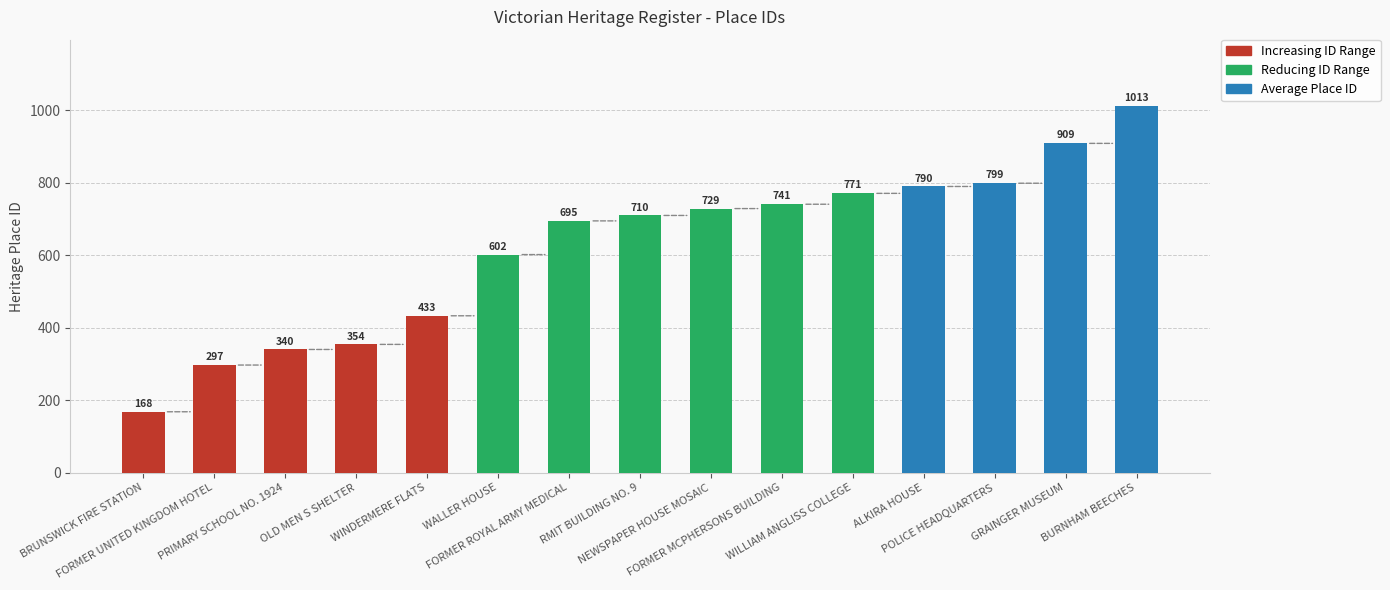

What is the difference between the second highest and minimum values?

741